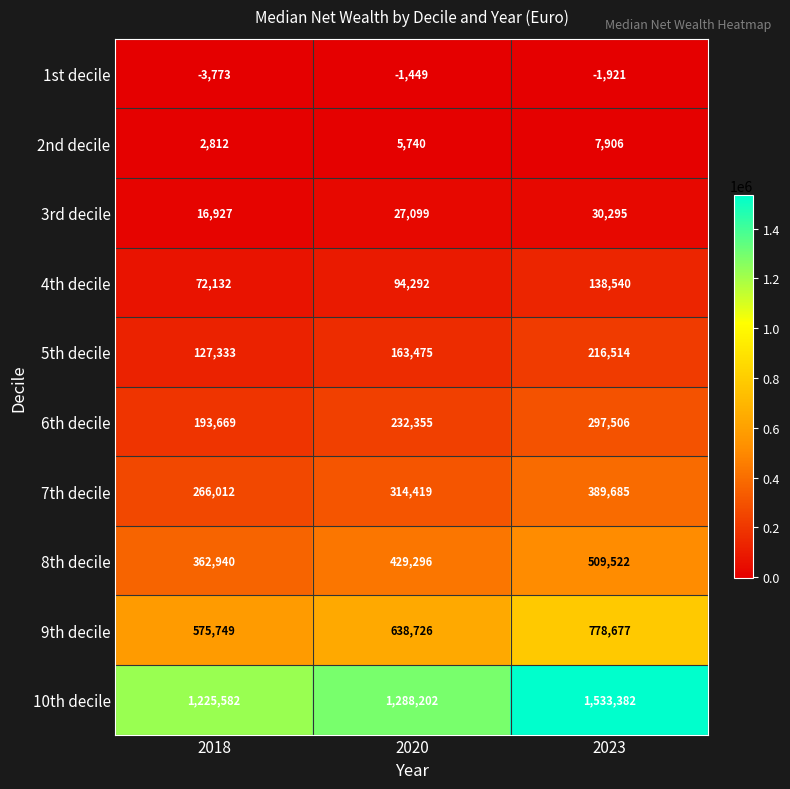

What value does the 2nd decile series have at 2018?

2812